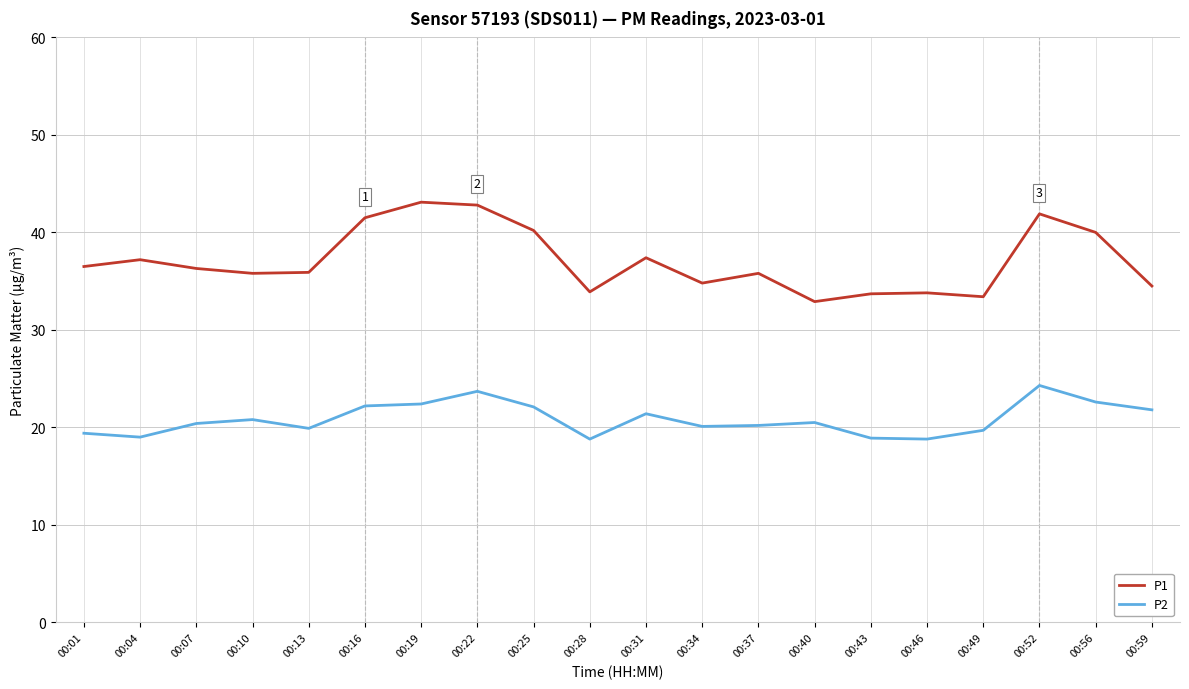

True or false: P1 has more than 1 points higher than both neighbors.

True